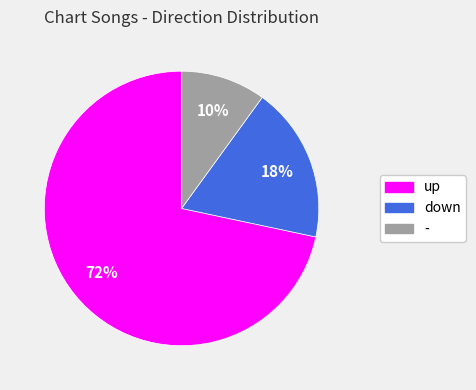

Do down and up together represent more than half of the pie?

Yes